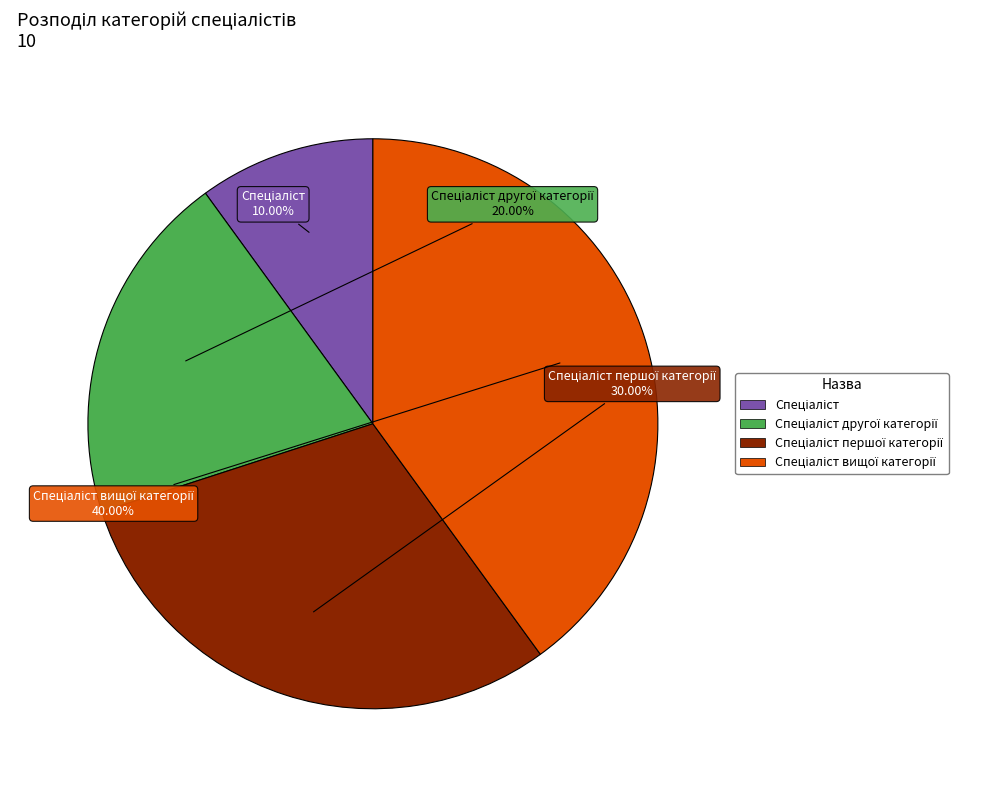

Is there any slice that represents more than half of the pie?

No